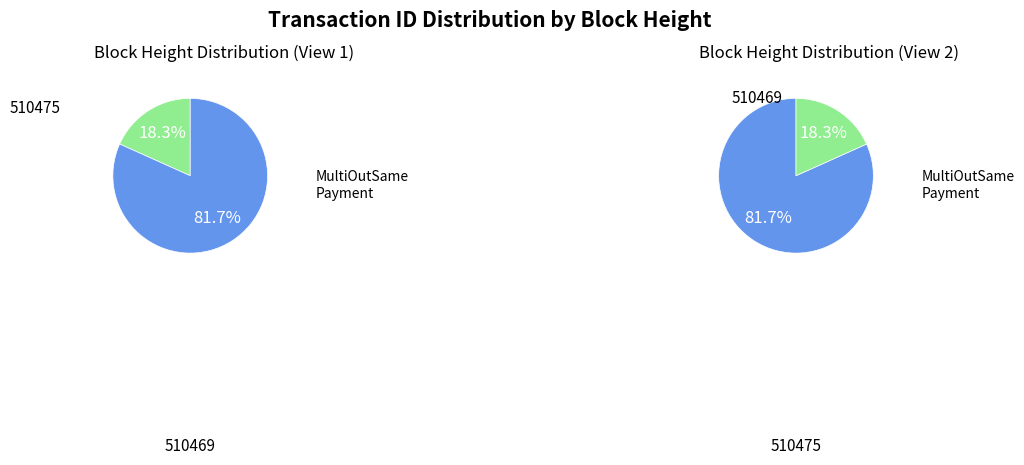

Which category has the smallest portion of the pie?

510475